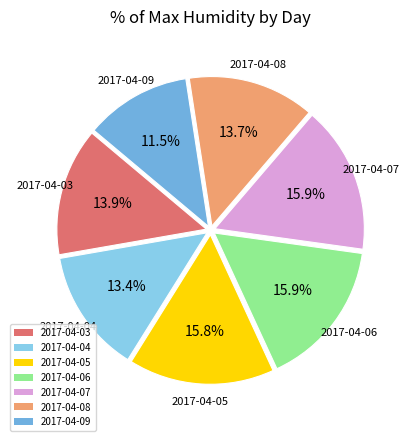

The 2017-04-07 slice represents 16% of the pie. True or false?

True